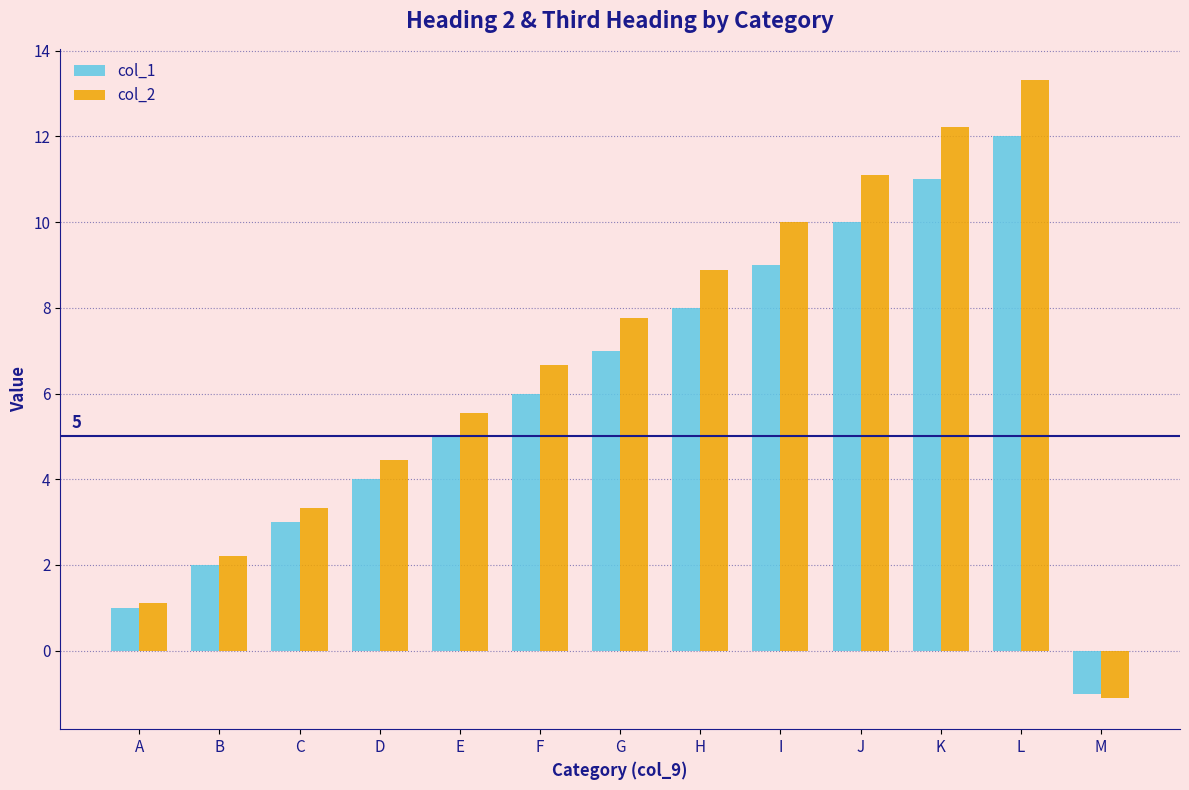

At how many categories does at least one series exceed 7?

6